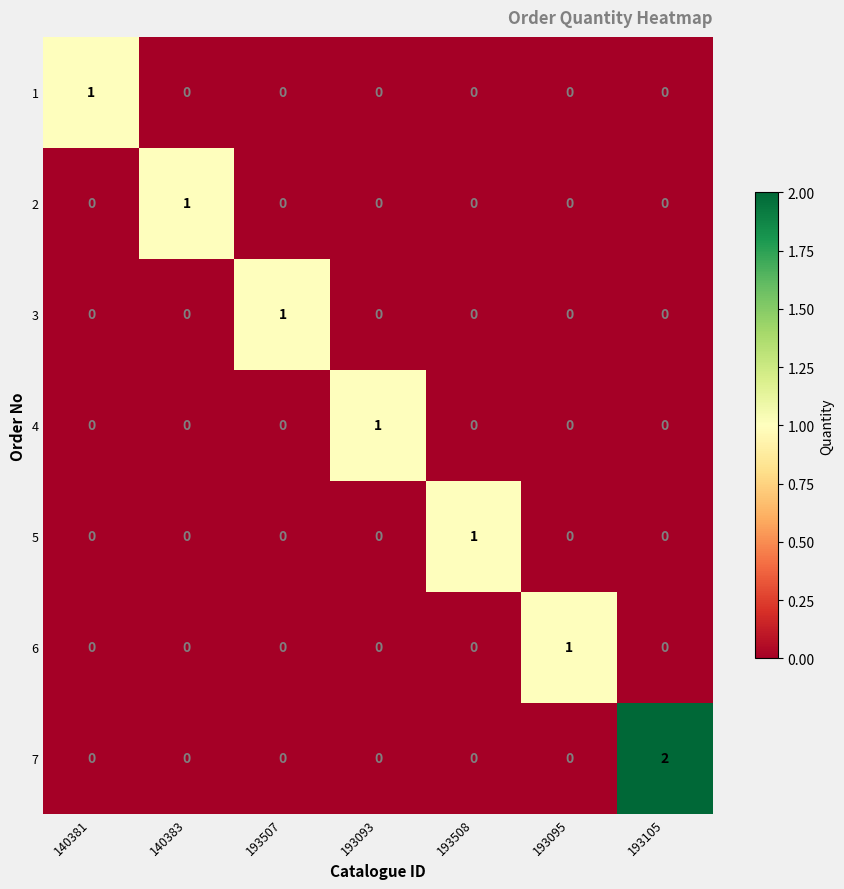

At which category is the sum across all series the highest?

193105